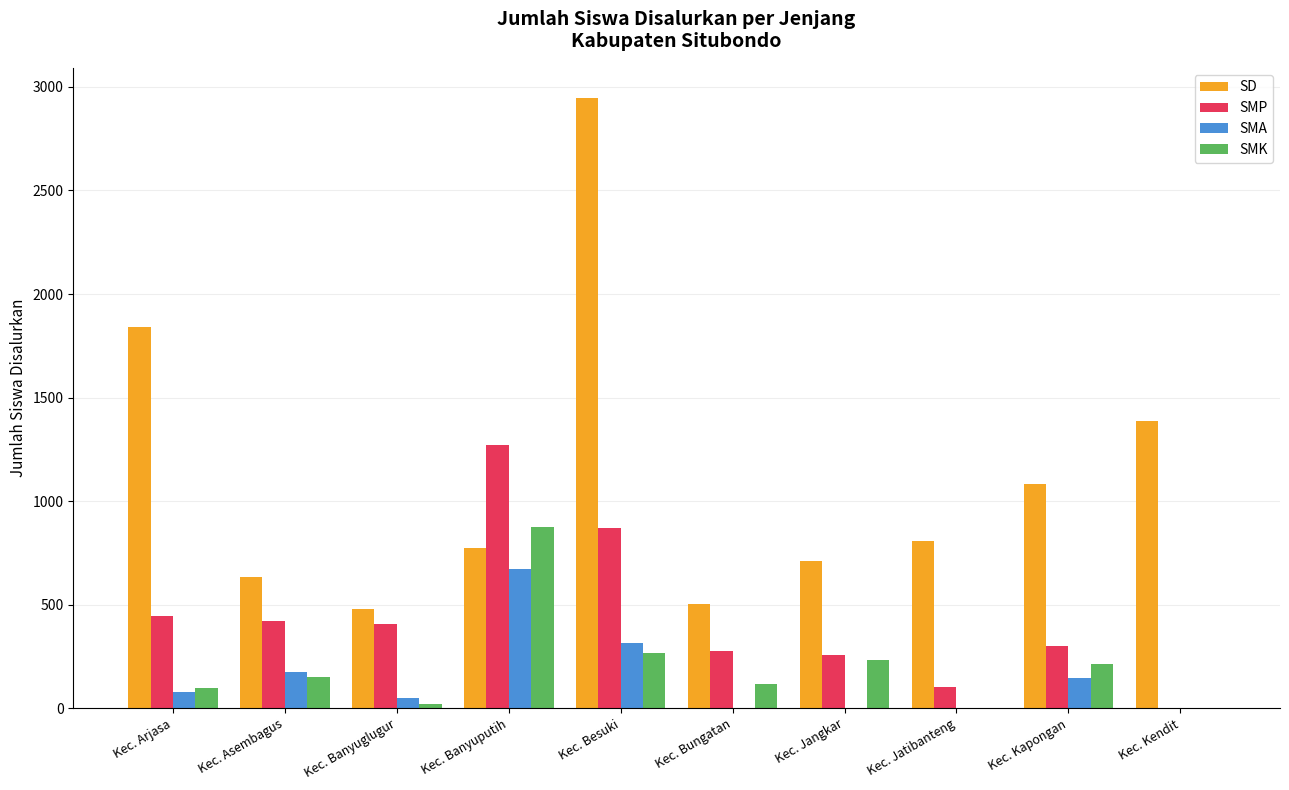

Where is SD nearest to the value 1711?

Kec. Arjasa